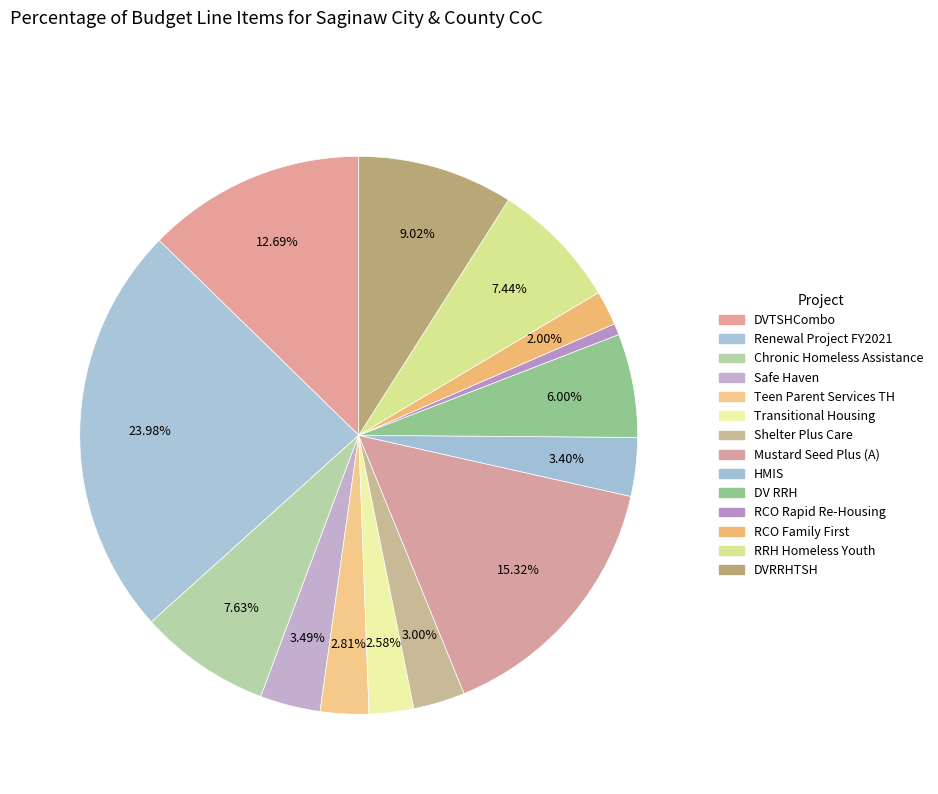

Is there any slice that represents more than half of the pie?

No